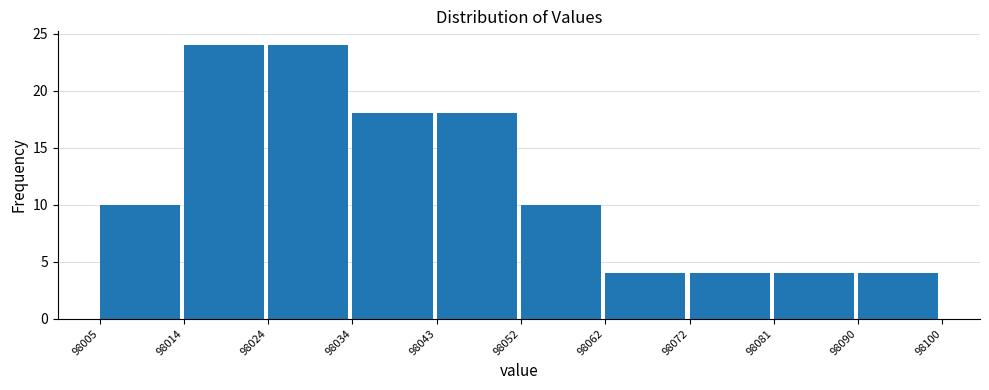

Reading left to right, list every bar in this chart as the range it spans on the x-axis followed by its height. The values are not printed on the chart, so give them approximately, as read against the axis.

98005 to 98014: 10
98014 to 98024: 24
98024 to 98034: 24
98034 to 98043: 18
98043 to 98052: 18
98052 to 98062: 10
98062 to 98072: 4
98072 to 98081: 4
98081 to 98090: 4
98090 to 98100: 4